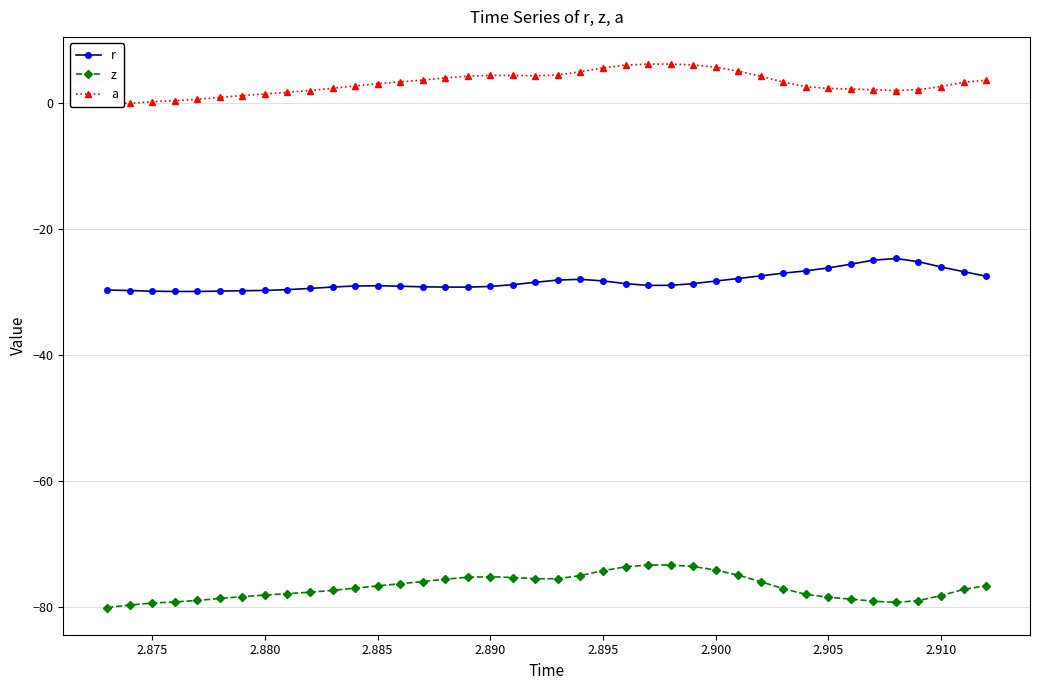

What is the lowest value of the z series?

-80.0